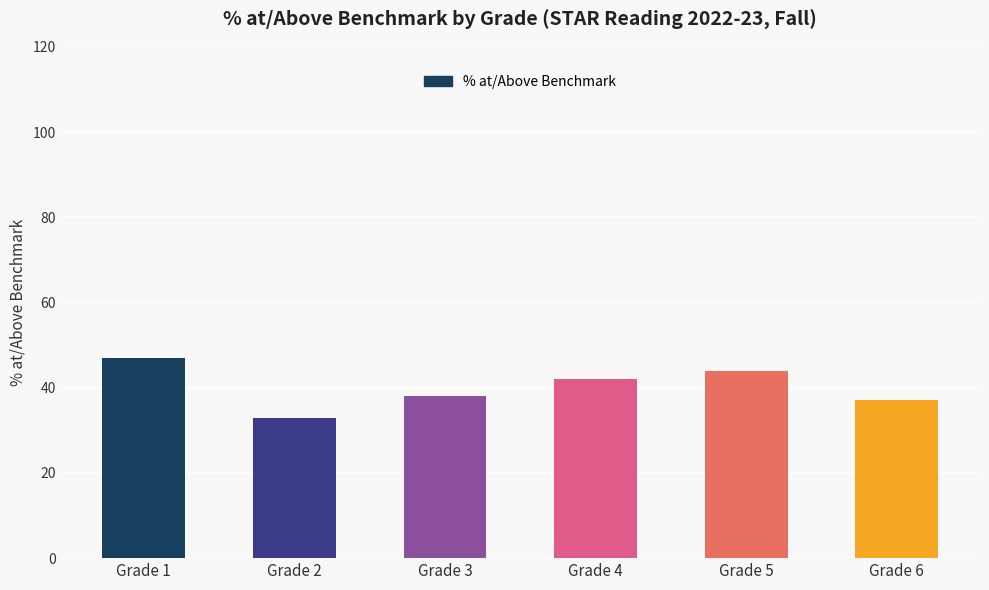

How many categories are shown in the chart?

6